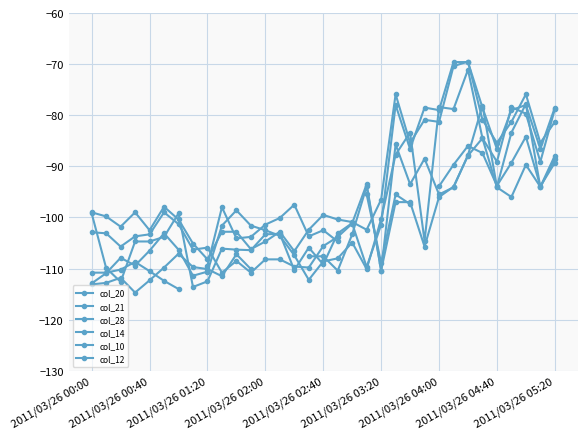

Read the col_12 value at 10.

-108.5